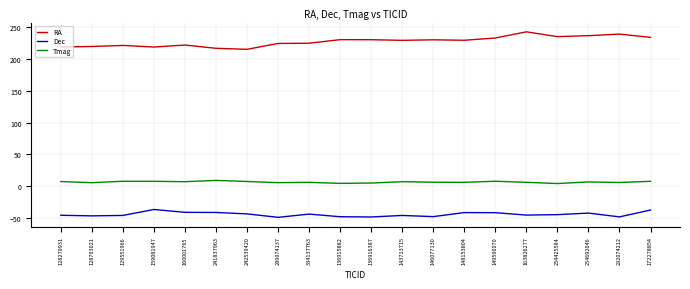

Which series has the widest spread of values?

RA